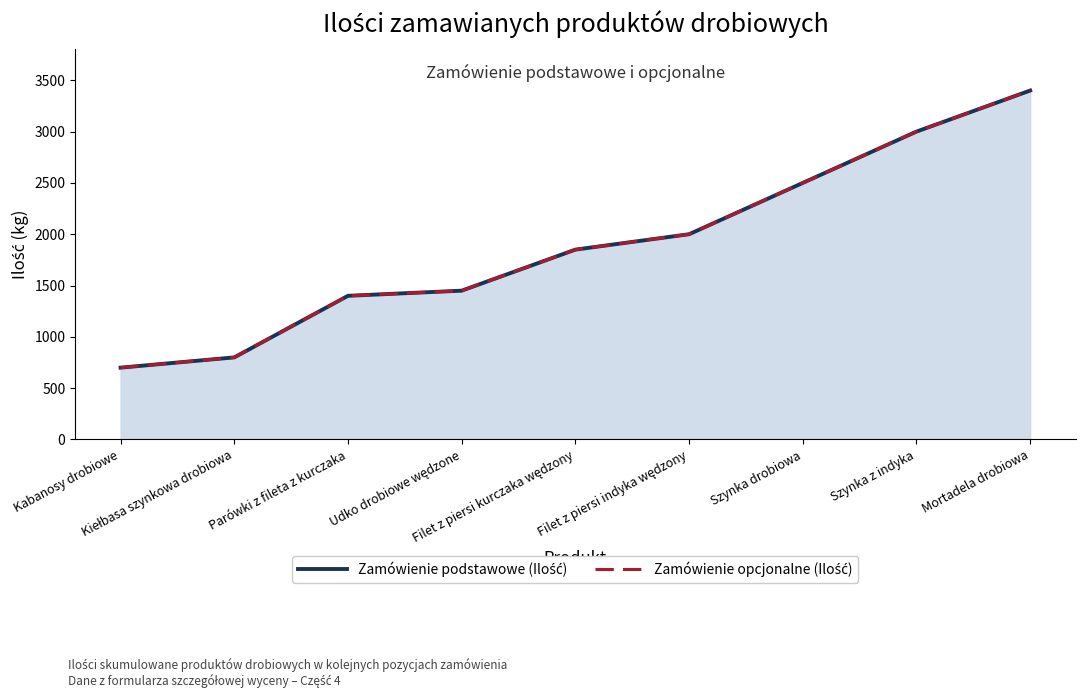

At how many categories does at least one series exceed 2290?

3